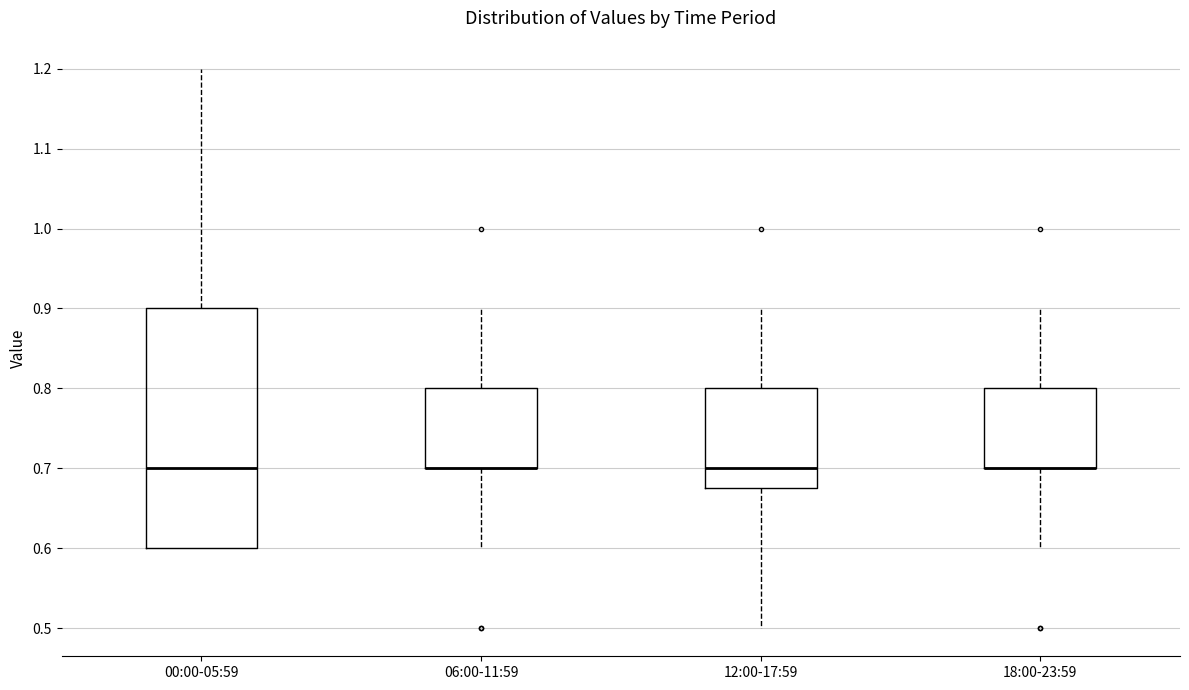

Reading left to right, read every box against the y-axis: the position of its median line, the range the box covers, and the ends of its whiskers. The values are not printed on the chart, so give them approximately, as read against the axis.

00:00-05:59: median 0.70, box 0.60 to 0.90, whiskers 0.60 to 1.20
06:00-11:59: median 0.70 (drawn on the box's lower edge), box 0.70 to 0.80, whiskers 0.60 to 0.90
12:00-17:59: median 0.70, box 0.68 to 0.80, whiskers 0.50 to 0.90
18:00-23:59: median 0.70 (drawn on the box's lower edge), box 0.70 to 0.80, whiskers 0.60 to 0.90